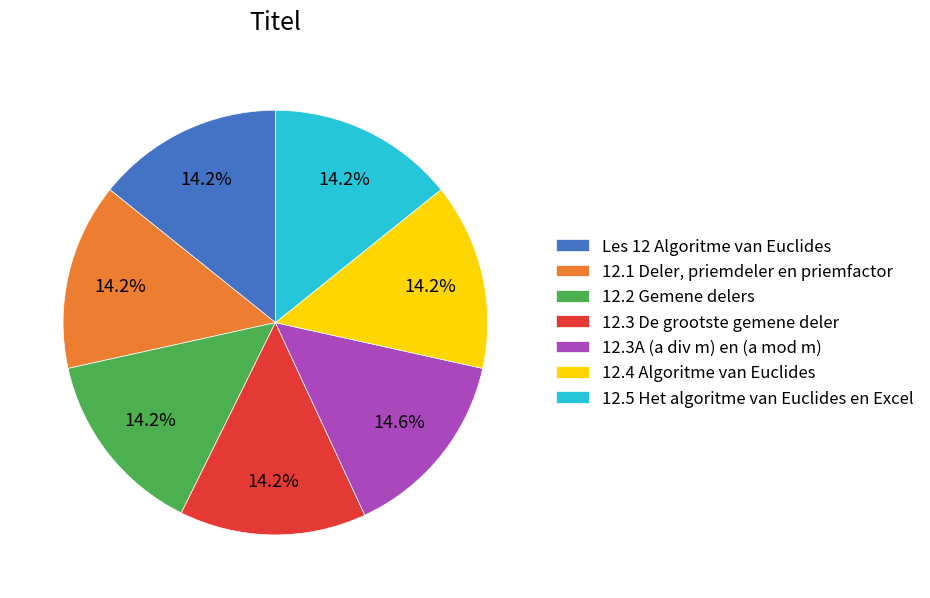

Count the number of slices in the pie.

7